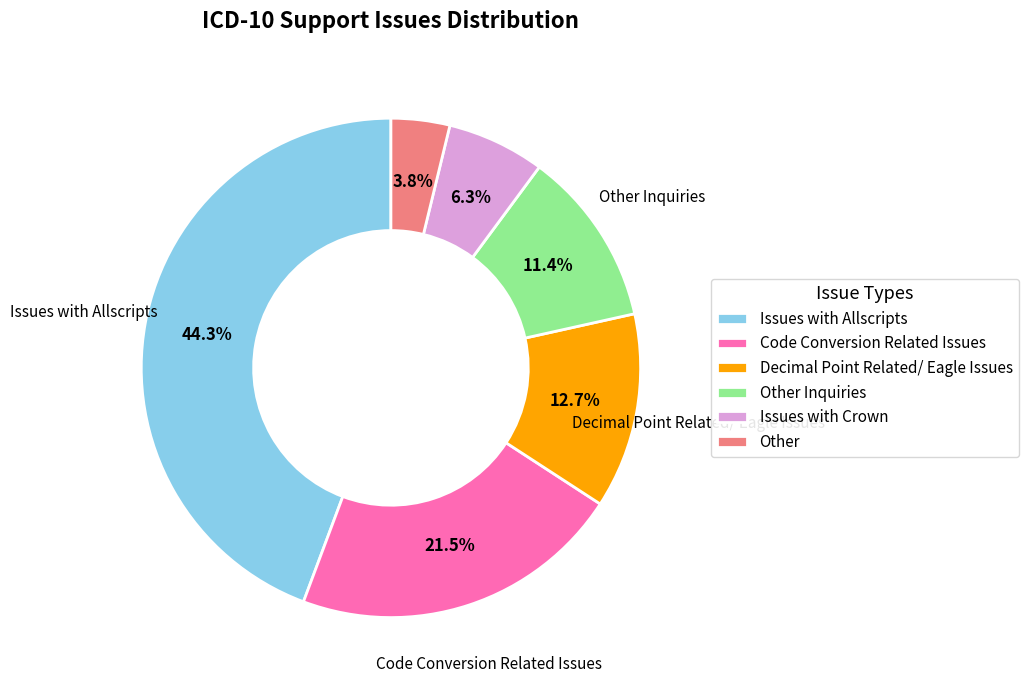

Does any single category account for the majority?

No